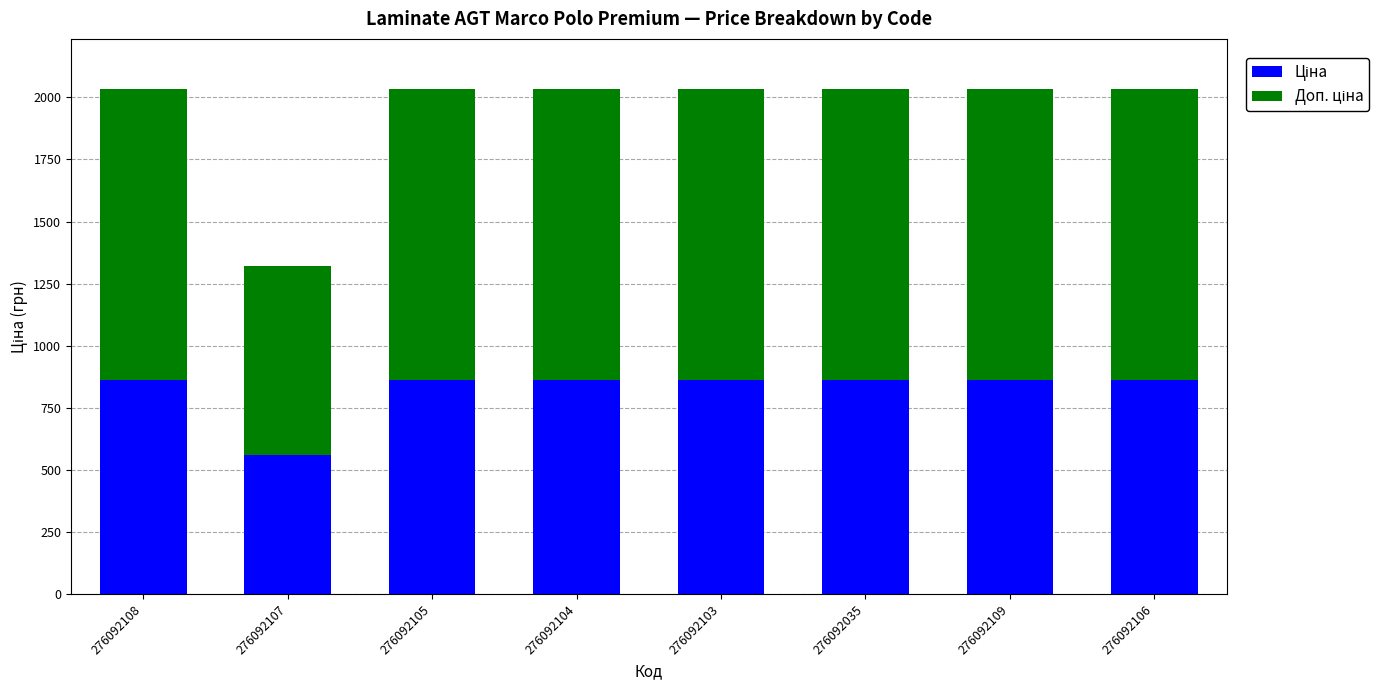

What is the total value across all series at 276092105?

2032.1